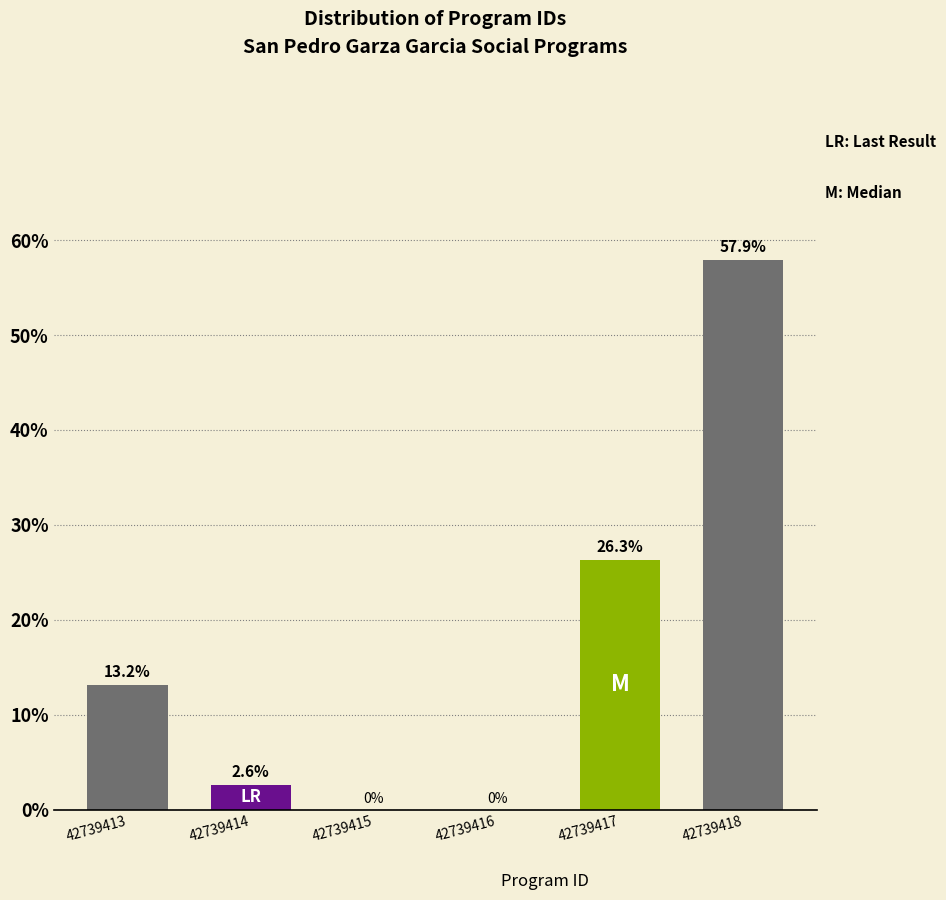

Reading left to right, extract all data points from this chart.

42739413=13.2	42739414=2.6	42739415=0.0	42739416=0.0	42739417=26.3	42739418=57.9